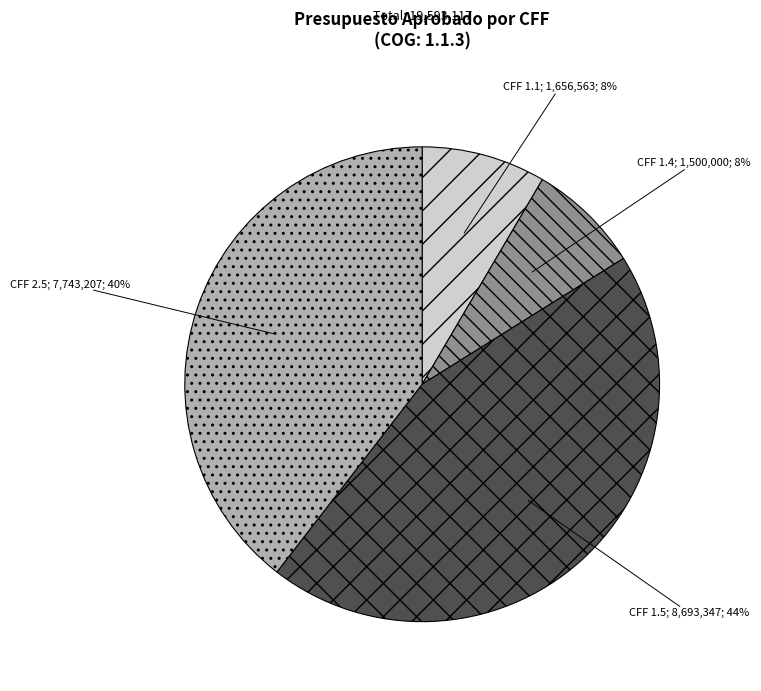

Does any single category account for the majority?

No